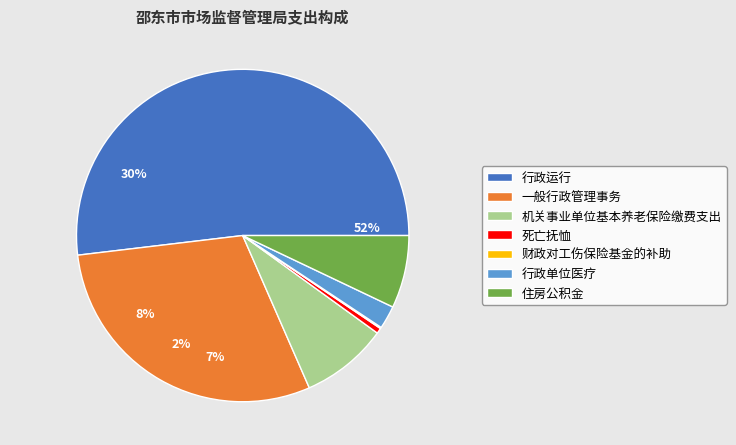

Combined, what portion of the pie is 行政运行 and 机关事业单位基本养老保险缴费支出?

60.3%